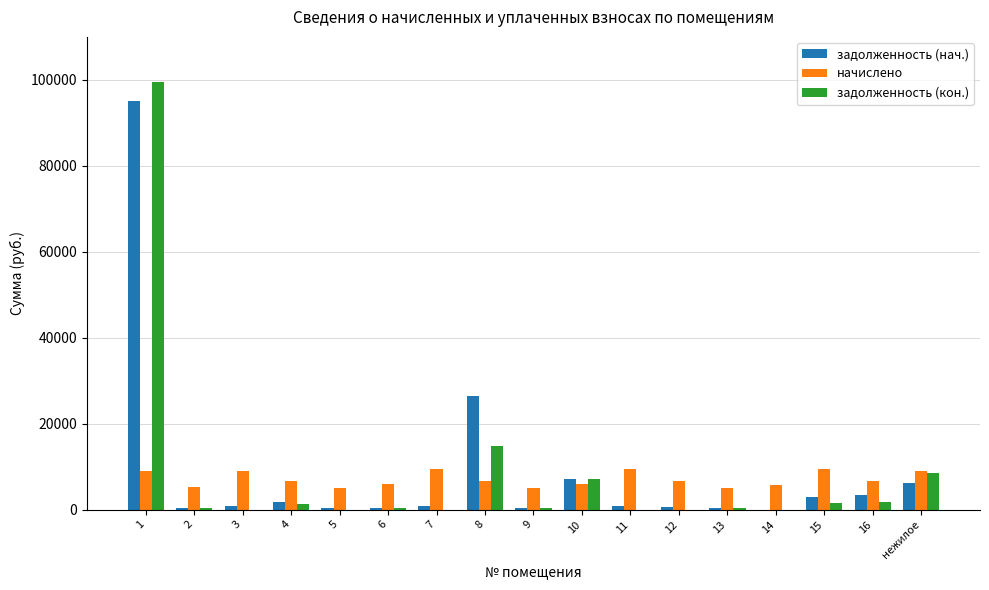

Count the number of categories in the chart.

17